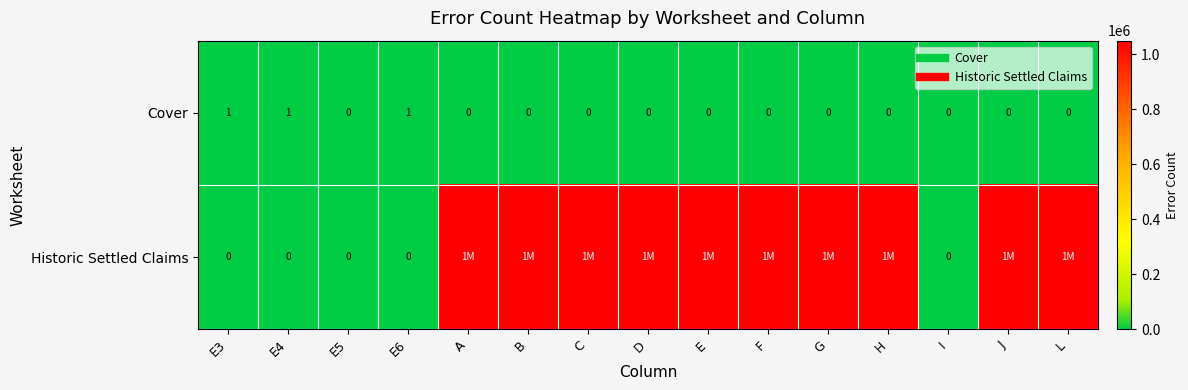

True or false: Historic Settled Claims has a value of 1427502 at J.

False